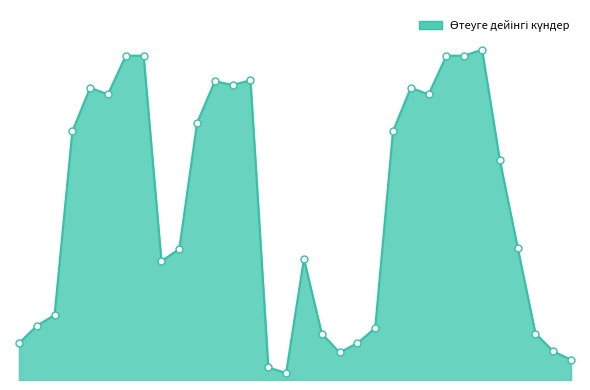

Does the chart display data point markers on the line(s)?

No